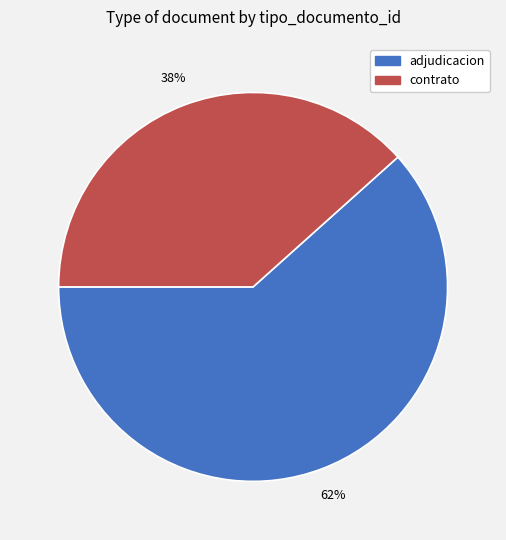

To the nearest percent, what is the average slice percentage?

50%